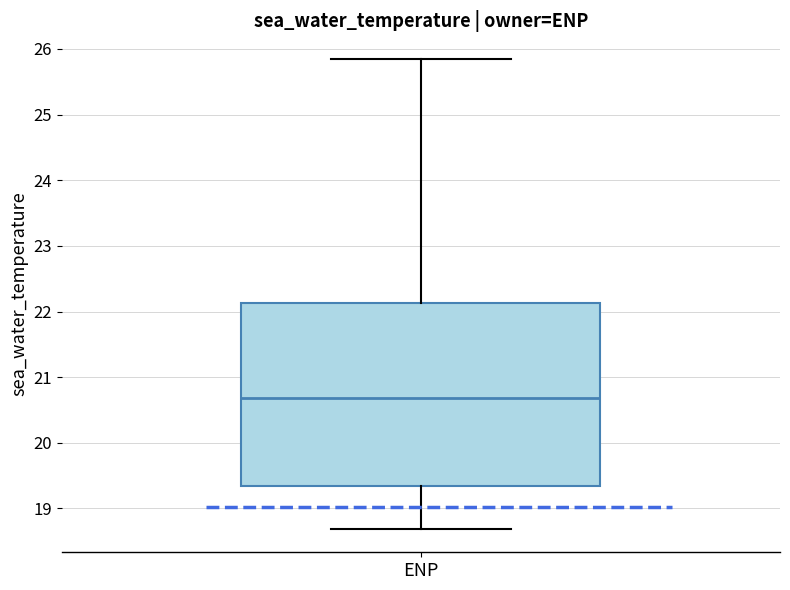

Transcribe this box plot: give where the median line is, the range the box spans, and where the two whiskers end, as read against the y-axis. The values are not printed on the chart, so give them approximately, as read against the axis.

median 20.7, box 19.3 to 22.1, whiskers 18.7 to 25.9